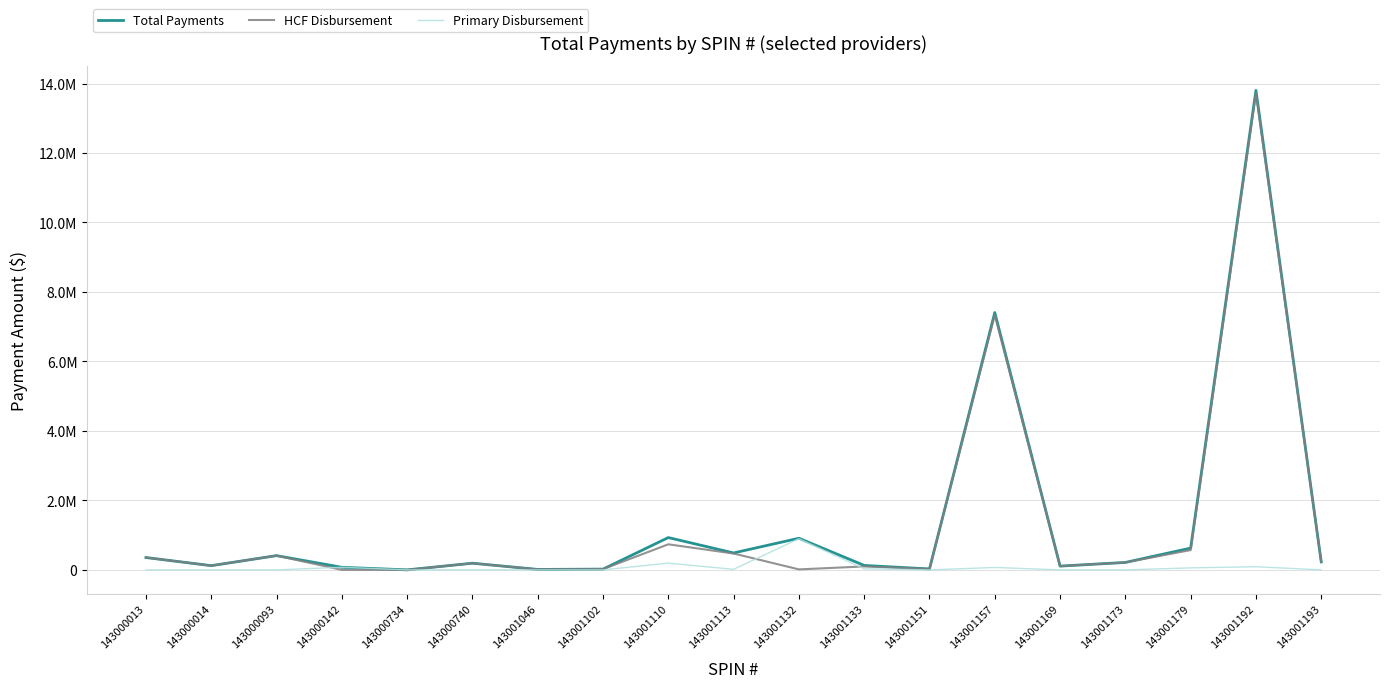

Does the chart have visible grid lines?

Yes